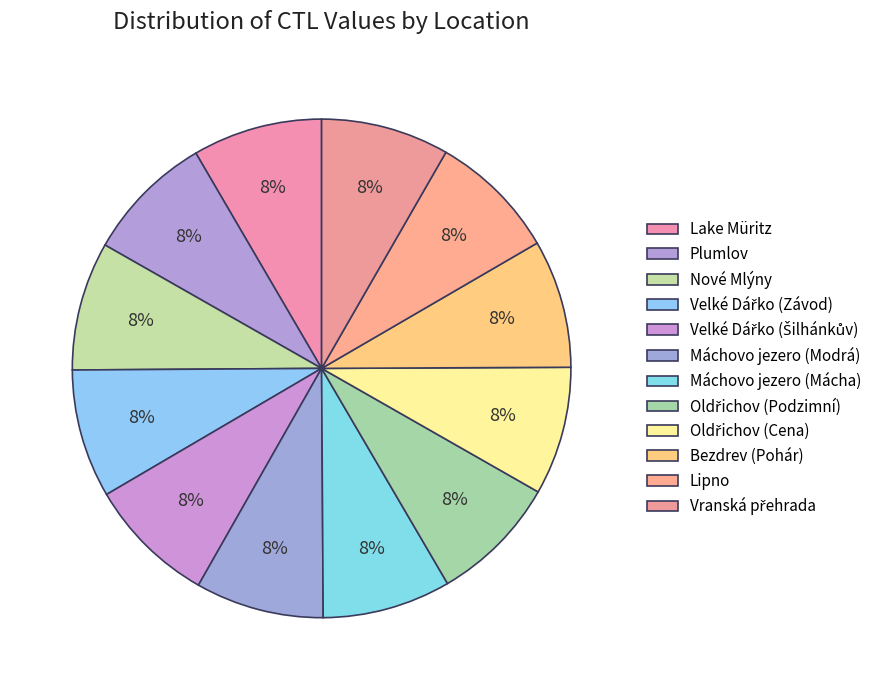

How much of the chart is everything except Vranská přehrada?

91.7%